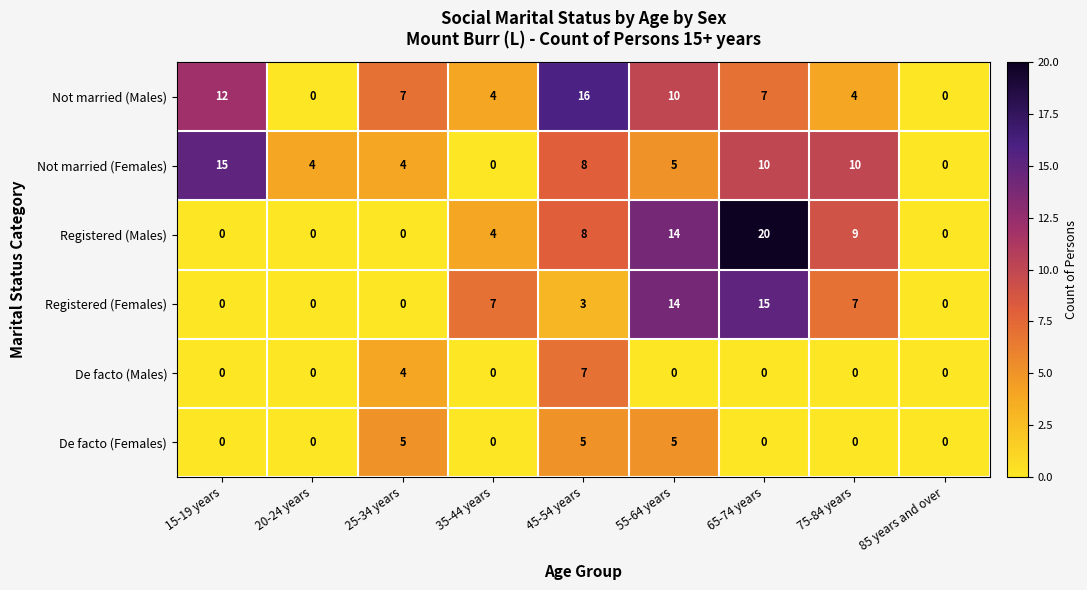

Between 15-19 years and 75-84 years, which series saw the biggest shift?

Registered (Males)